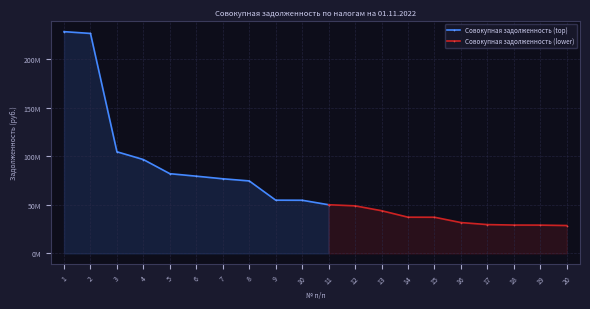

Does the chart display data point markers on the line(s)?

Yes